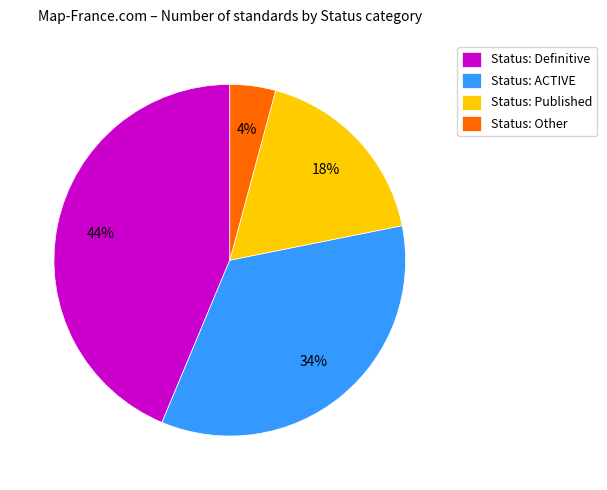

Does any single category account for the majority?

No